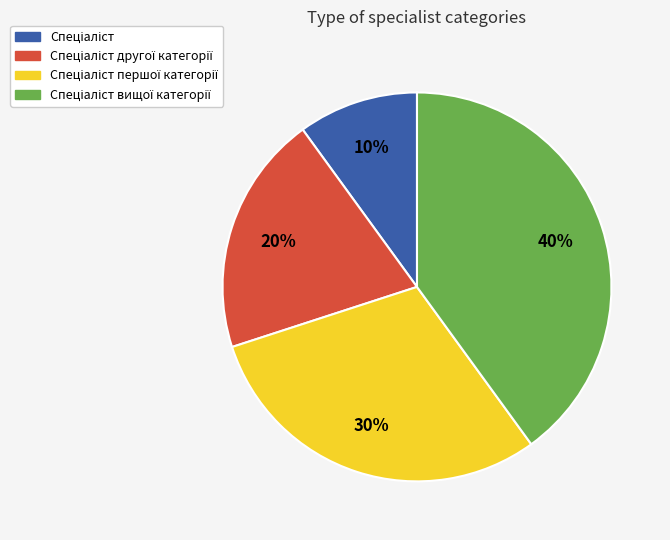

Does any single category account for the majority?

No